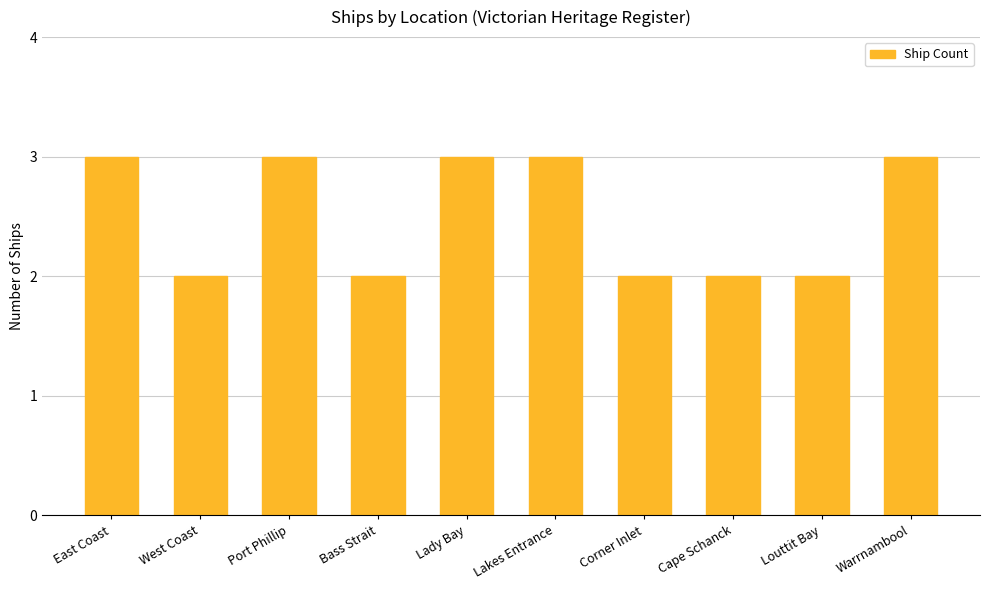

What value does the data have at Louttit Bay?

2